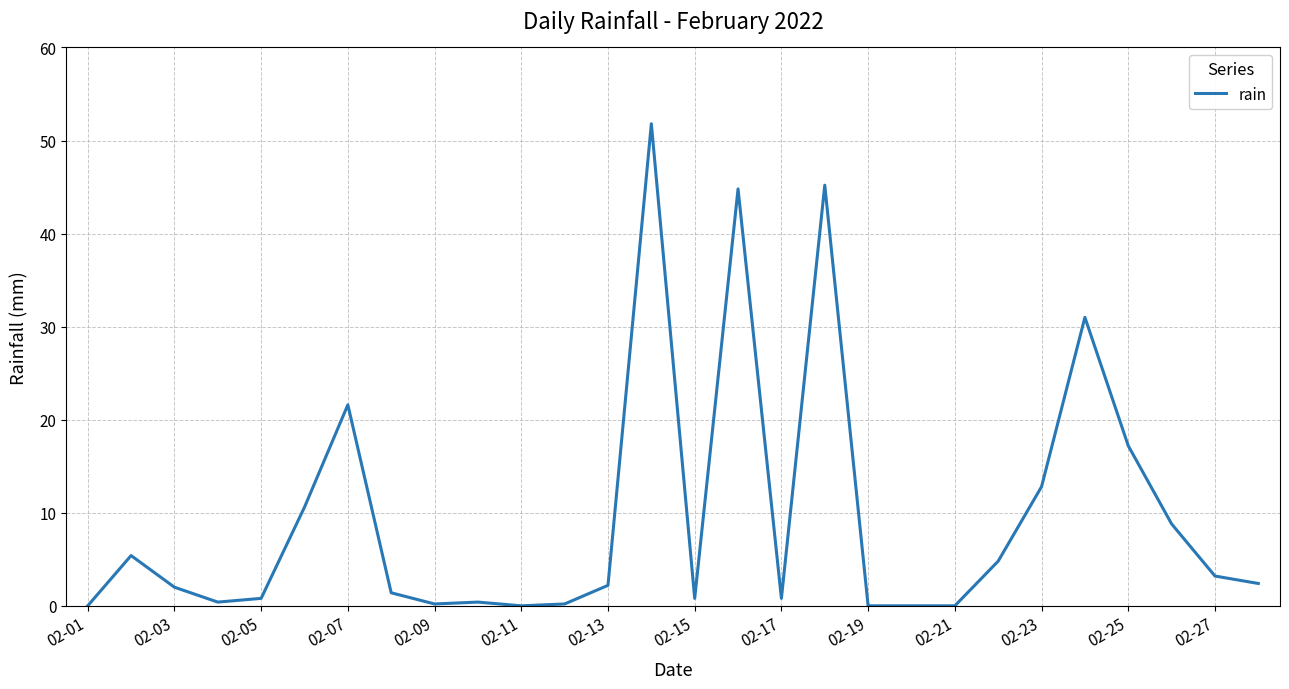

Does the chart display data point markers on the line(s)?

No